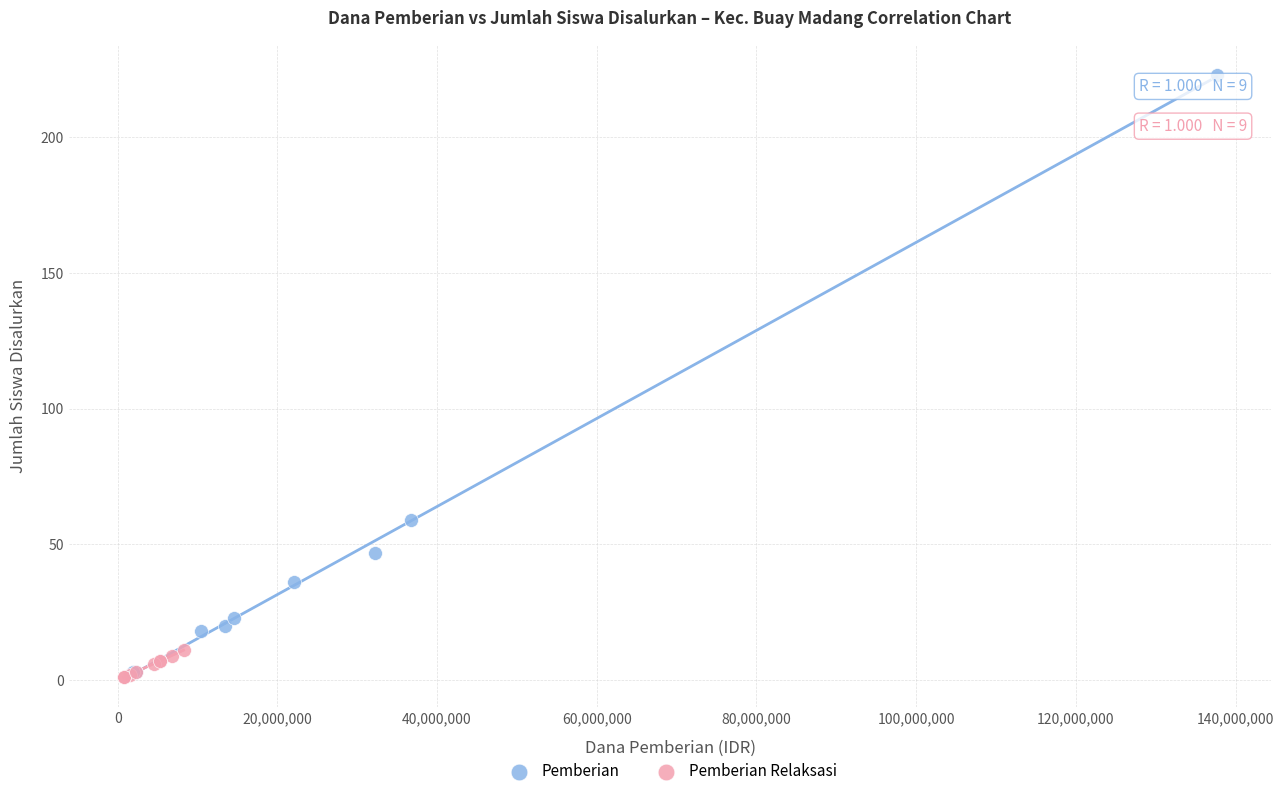

Which series contains the highest Y value?

Pemberian